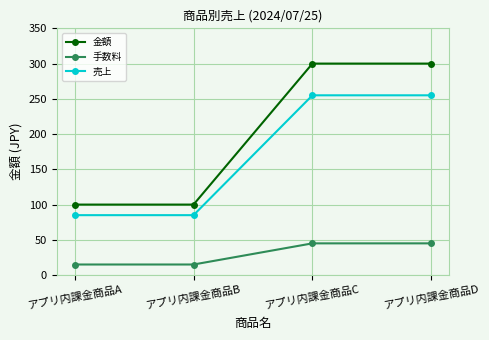

What is the value of the 売上 point at the 2nd from the left?

85